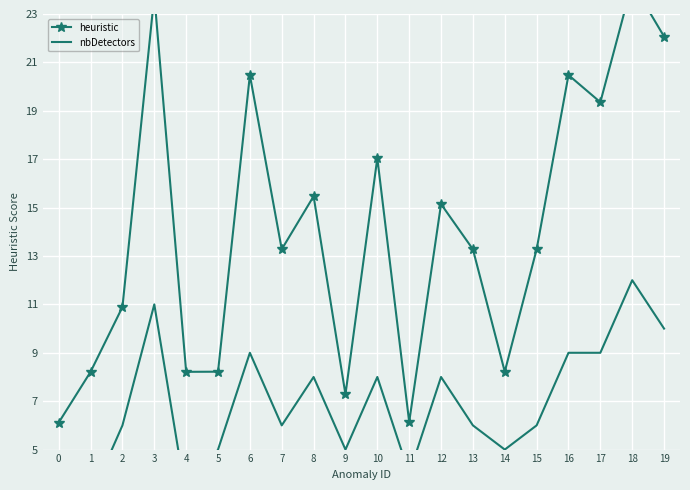

How many data points in nbDetectors are above 6?

9